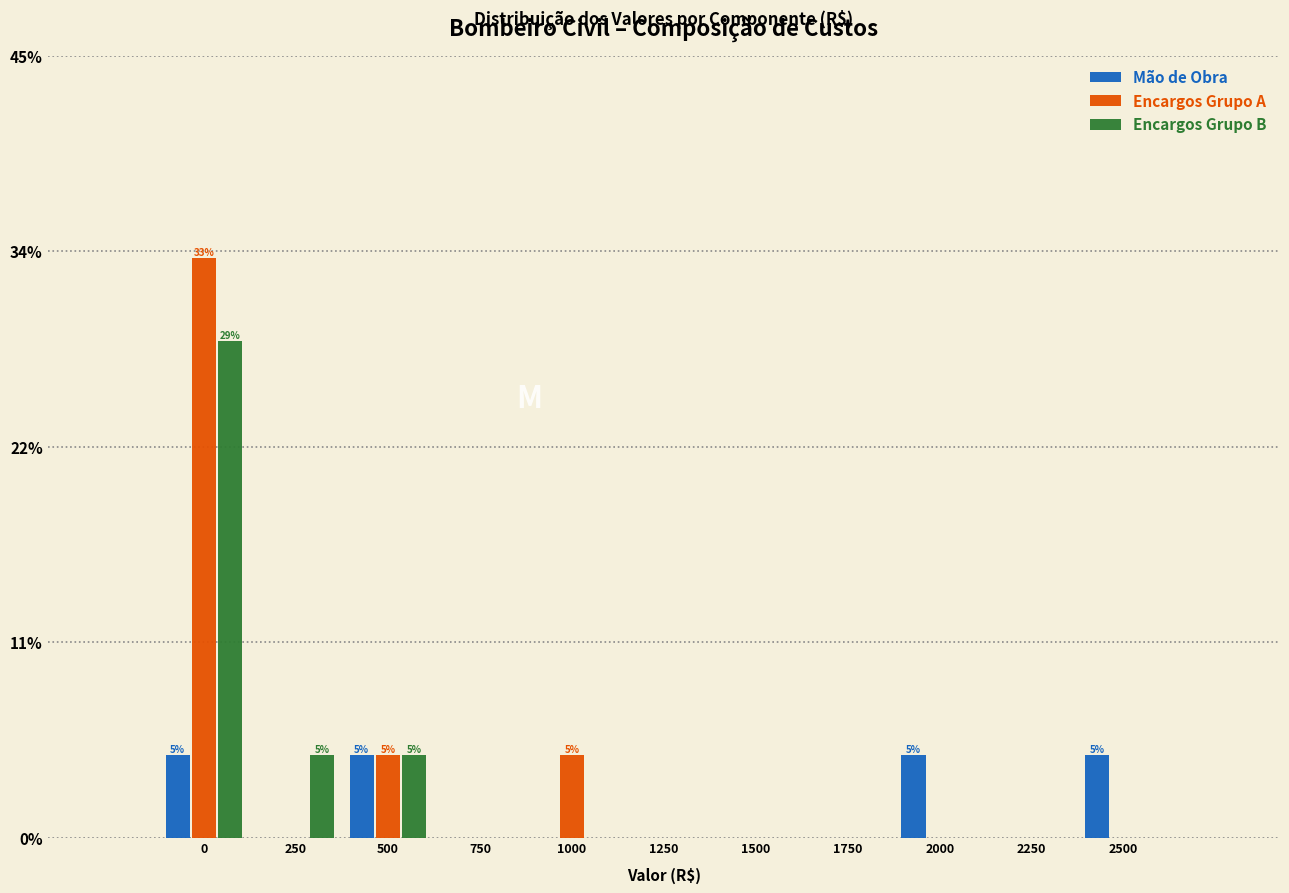

Are the bars grouped side by side (vs. stacked)?

Yes